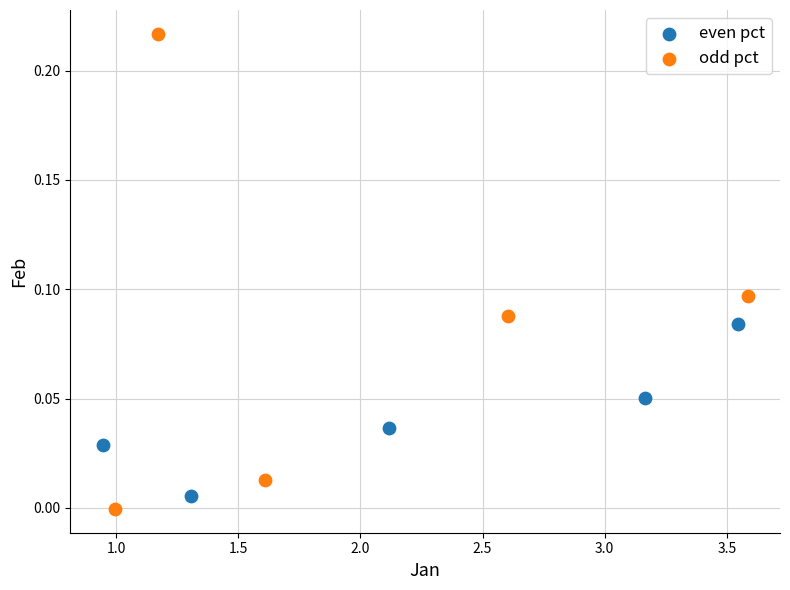

Which series contains the highest Y value?

odd pct